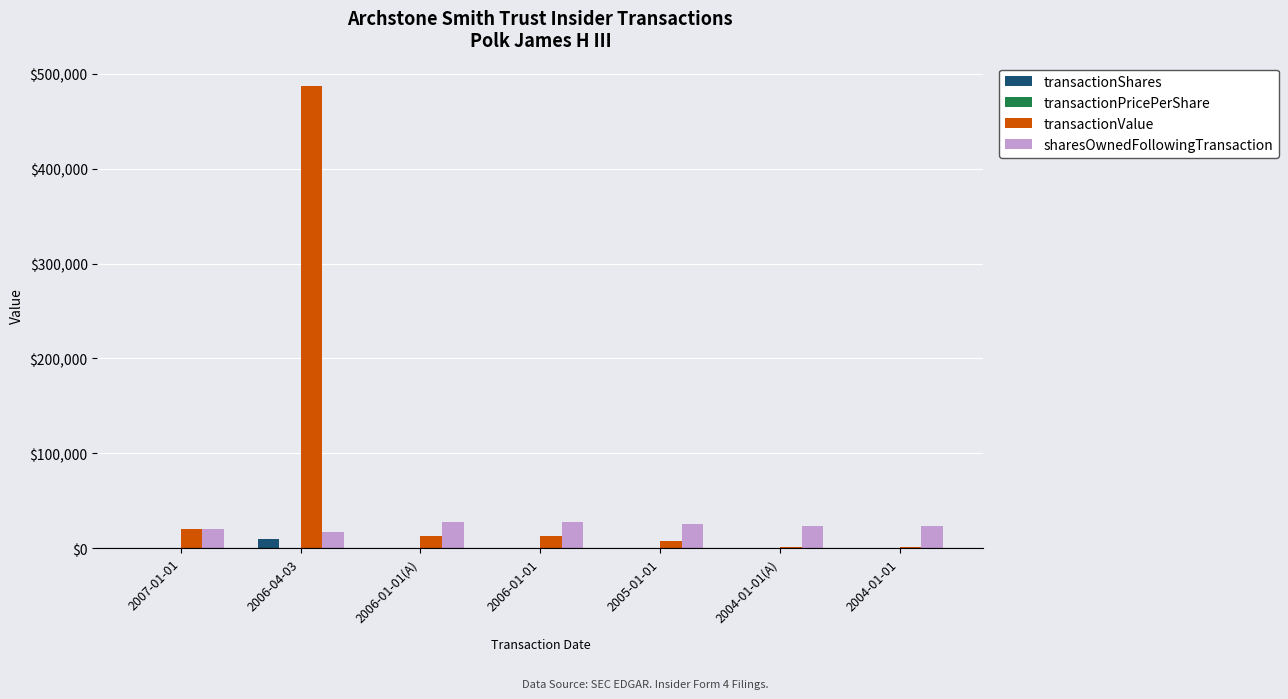

What is the sum of all transactionShares values?

11176.0